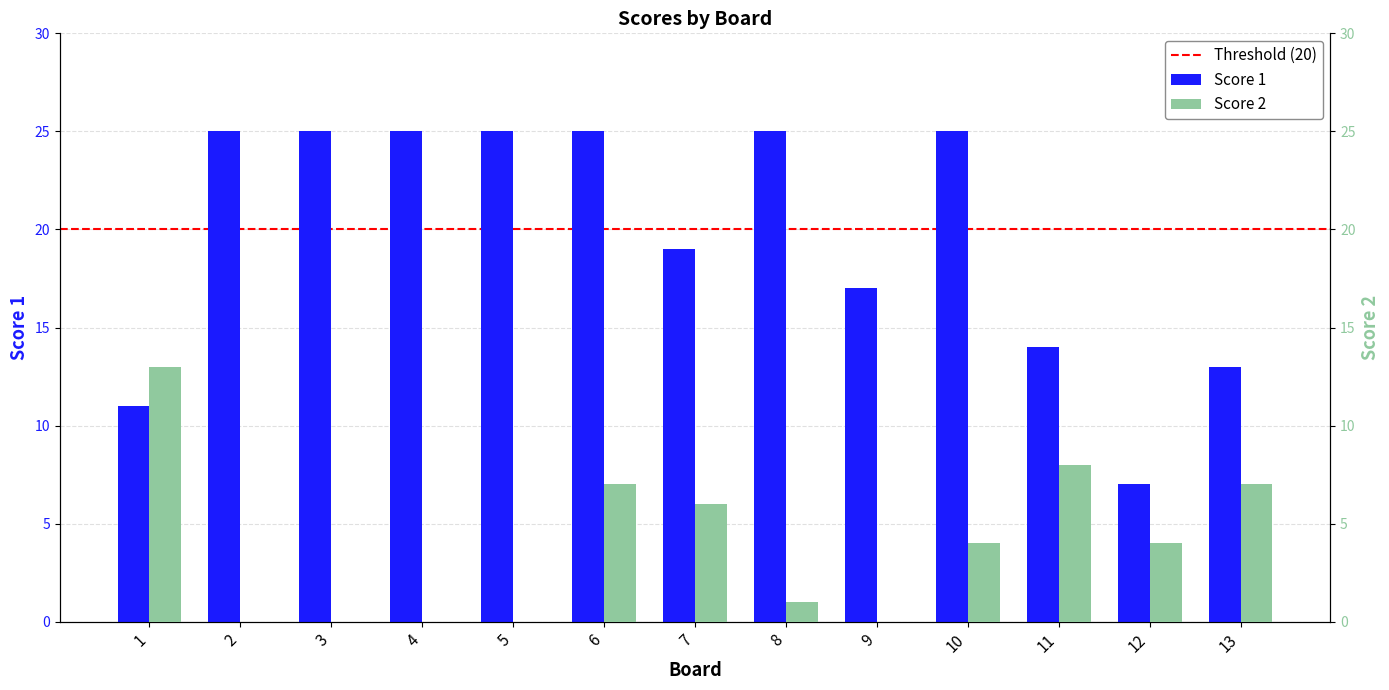

Is it true that Score 1 equals 19 at 7?

True